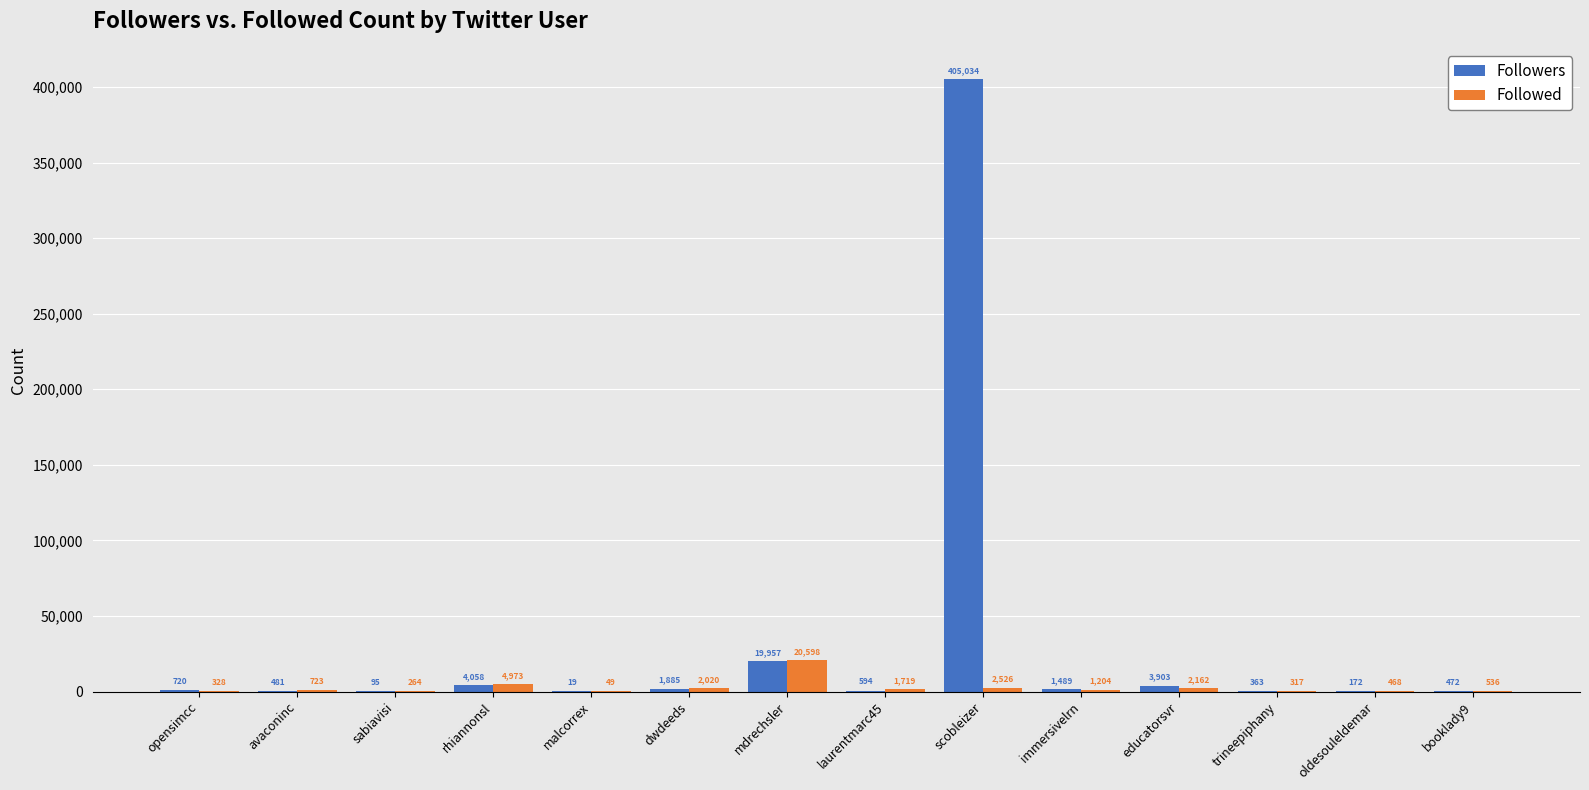

Which series has the largest total across all categories?

Followers